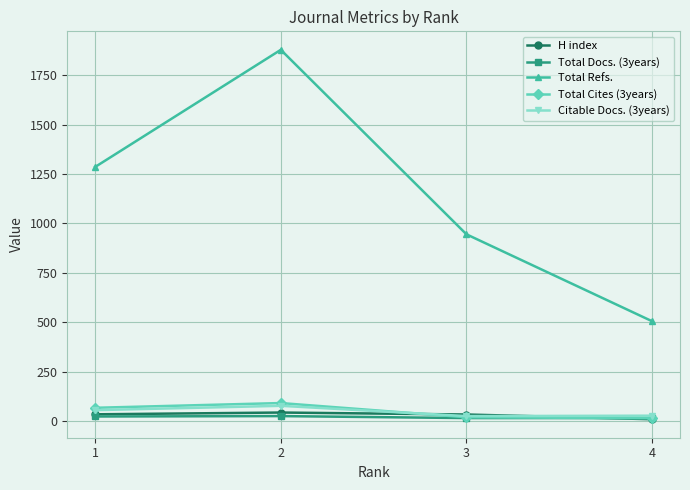

What is the approximate value of Citable Docs. (3years) at 3?

25